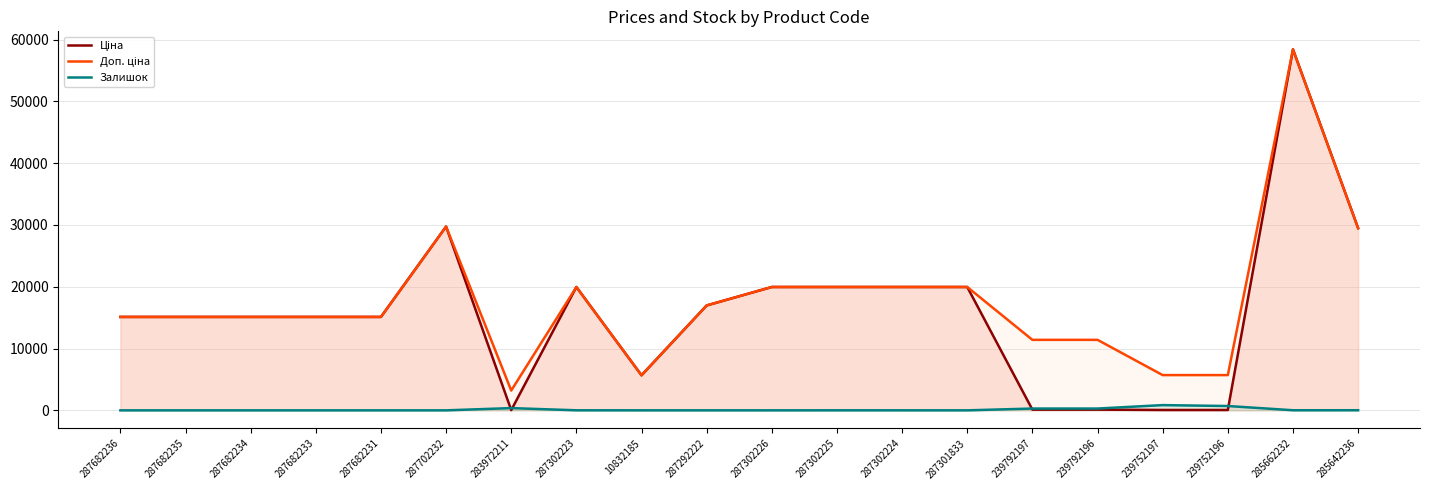

Where is Залишок nearest to the value 422?

283972211